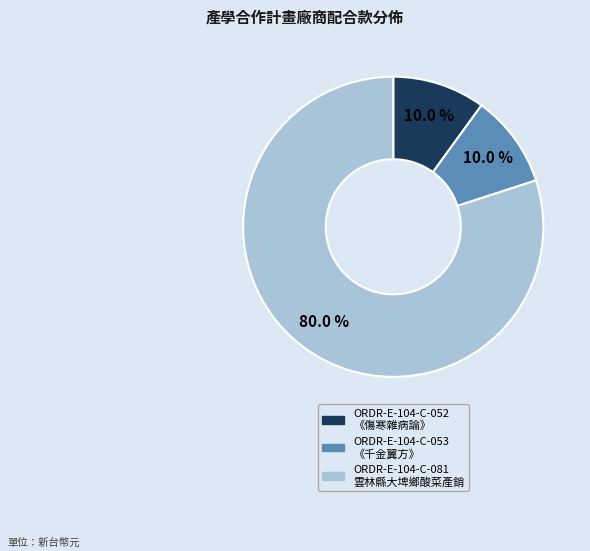

To the nearest percent, what portion does ORDR-E-104-C-052 represent?

10%